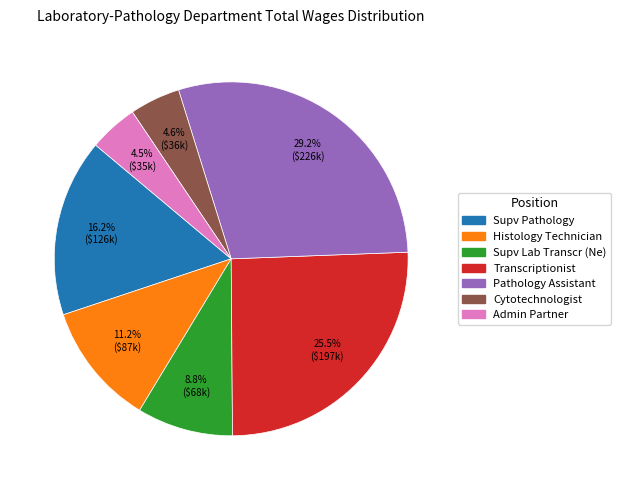

Combined, do Histology Technician and Supv Lab Transcr (Ne) account for over 50%?

No